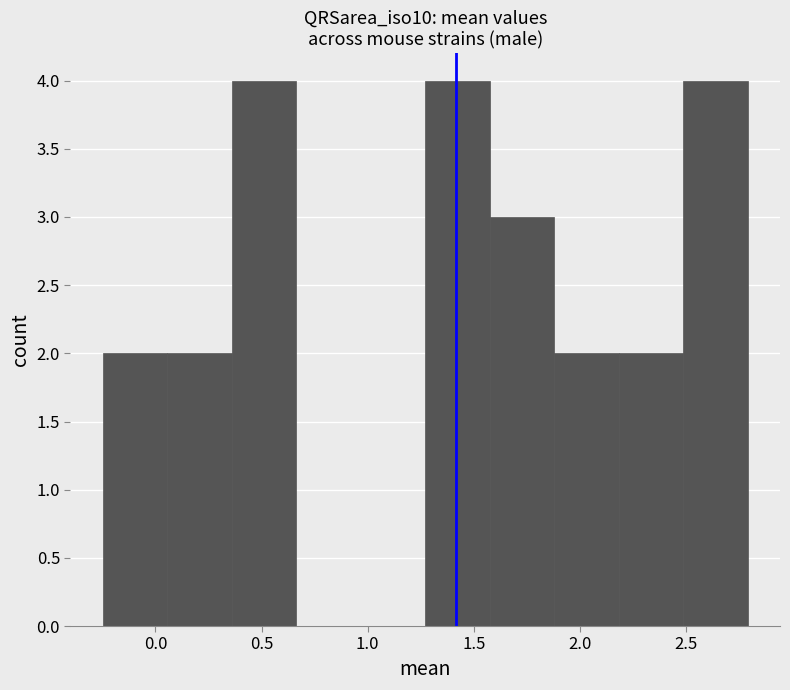

Reading left to right, transcribe this chart: for each bar, give the range it covers on the x-axis and its height. Neither the bar edges nor the heights are printed on the chart, so give them approximately, as read against the axes.

-0.25 to 0.05: 2
0.05 to 0.35: 2
0.35 to 0.65: 4
0.65 to 0.95: 0
0.95 to 1.25: 0
1.25 to 1.55: 4
1.55 to 1.90: 3
1.90 to 2.20: 2
2.20 to 2.50: 2
2.50 to 2.80: 4